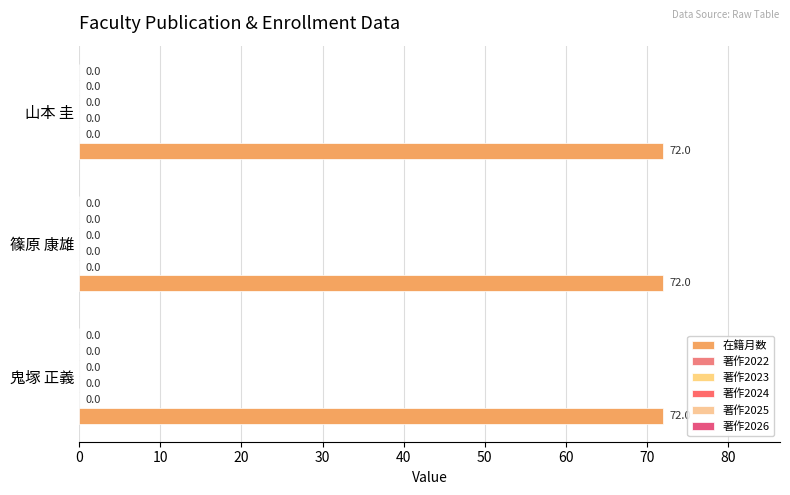

How many bars are there in each group?

6